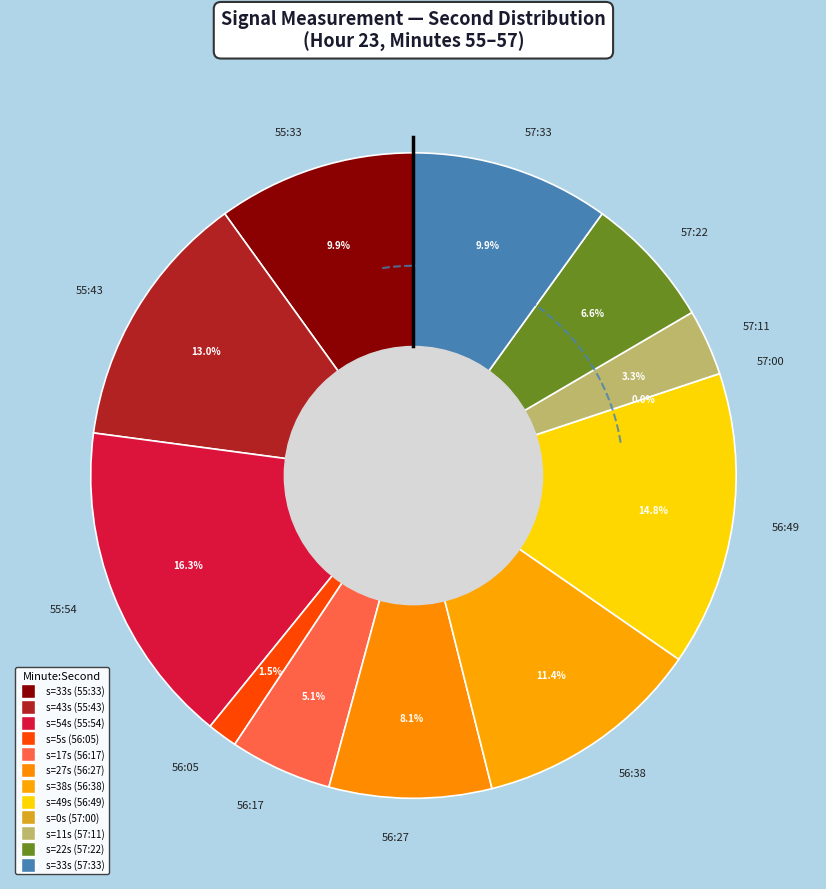

Does any single category account for the majority?

No